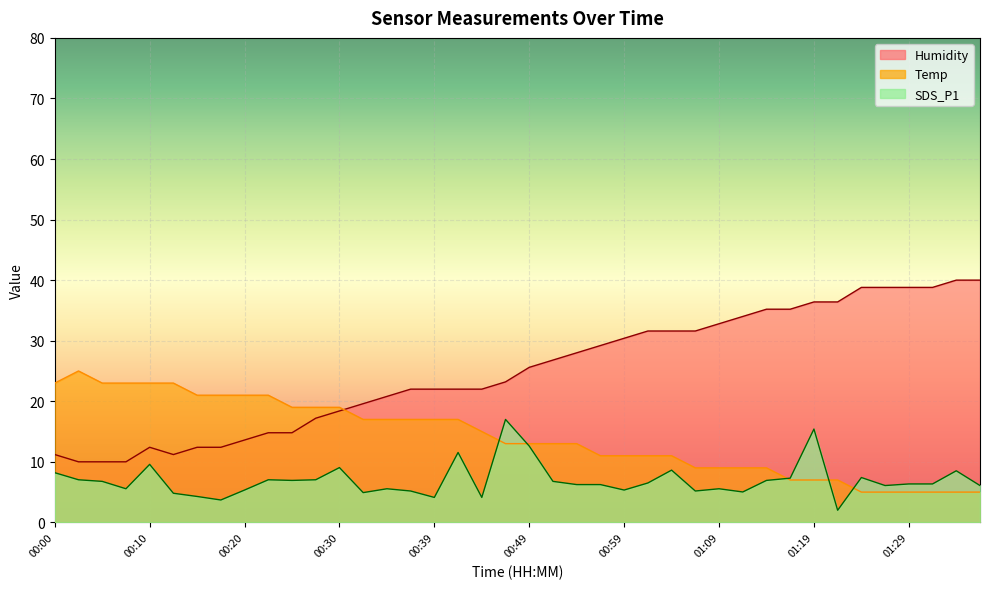

Reading right to left, list all the values displayed in this chart.

Temp: 5.0	5.0	5.0	5.0	5.0	5.0	7.0	7.0	7.0	9.0	9.0	9.0	9.0	11.0	11.0	11.0	11.0	13.0	13.0	13.0	13.0	15.0	17.0	17.0	17.0	17.0	17.0	19.0	19.0	19.0	21.0	21.0	21.0	21.0	23.0	23.0	23.0	23.0	25.0	23.0
Humidity: 40.0	40.0	38.8	38.8	38.8	38.8	36.4	36.4	35.2	35.2	34.0	32.8	31.6	31.6	31.6	30.4	29.2	28.0	26.8	25.6	23.2	22.0	22.0	22.0	22.0	20.8	19.6	18.4	17.2	14.8	14.8	13.6	12.4	12.4	11.2	12.4	10.0	10.0	10.0	11.2
SDS_P1: 6.1	8.5	6.3	6.3	6.1	7.4	2.0	15.4	7.3	6.9	5.0	5.6	5.2	8.6	6.5	5.3	6.2	6.2	6.8	12.6	17.0	4.1	11.5	4.1	5.2	5.6	4.9	9.0	7.0	6.9	7.0	5.3	3.7	4.3	4.8	9.6	5.6	6.8	7.0	8.2